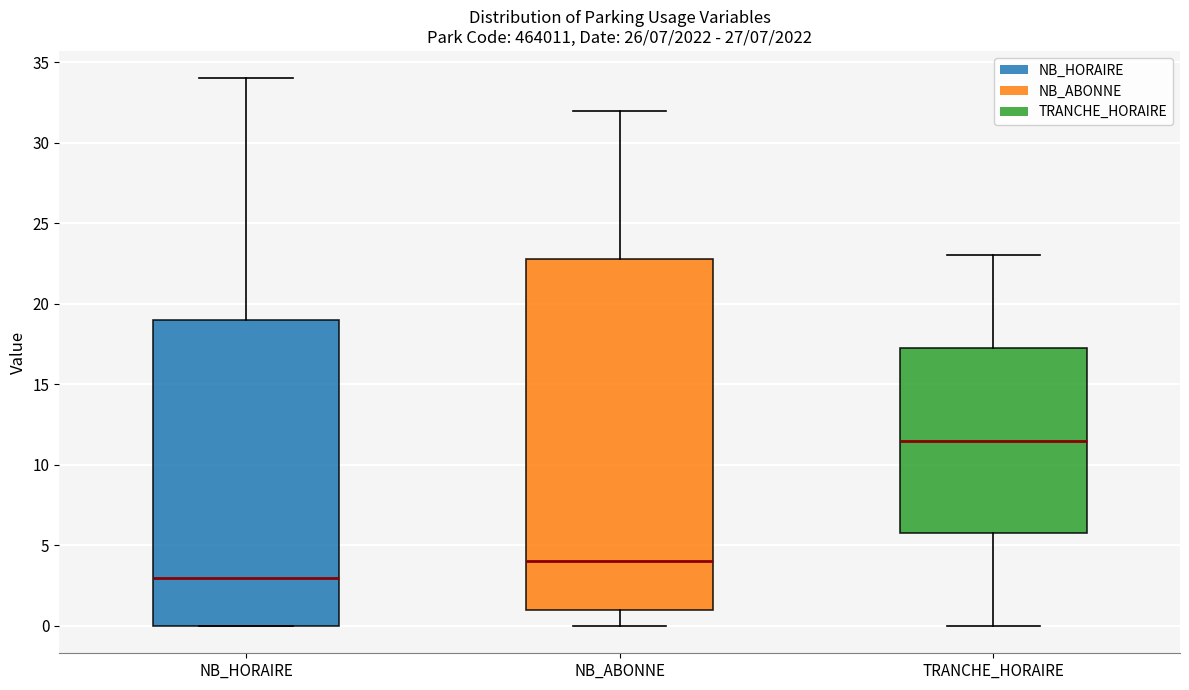

Which box has the lowest median line?

NB_HORAIRE